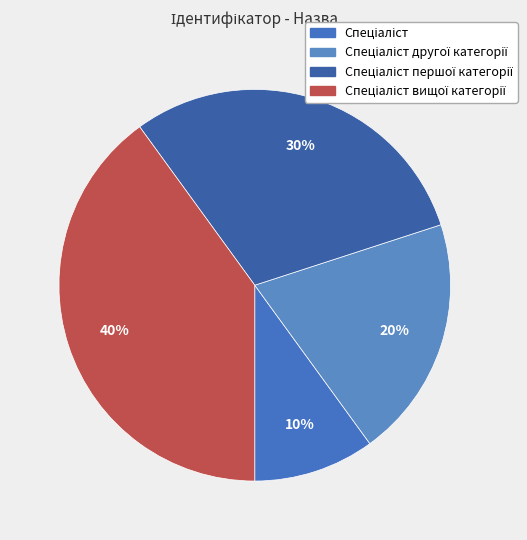

Count the number of slices in the pie.

4